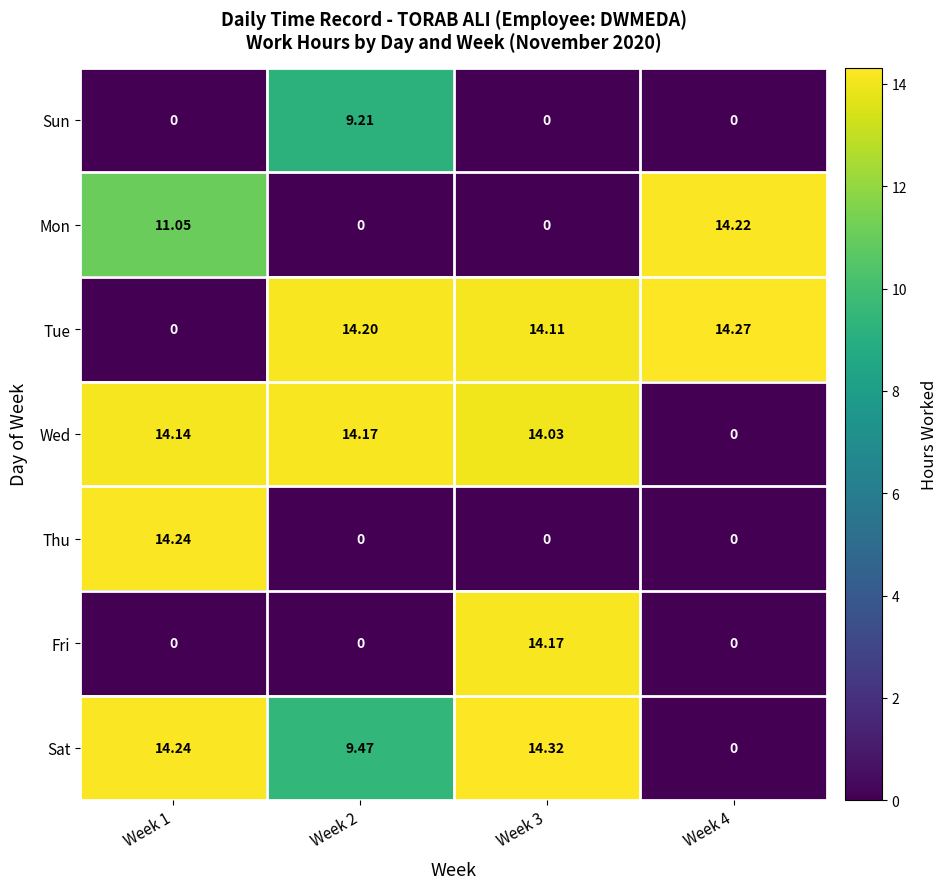

Which series has the widest spread of values?

Sat